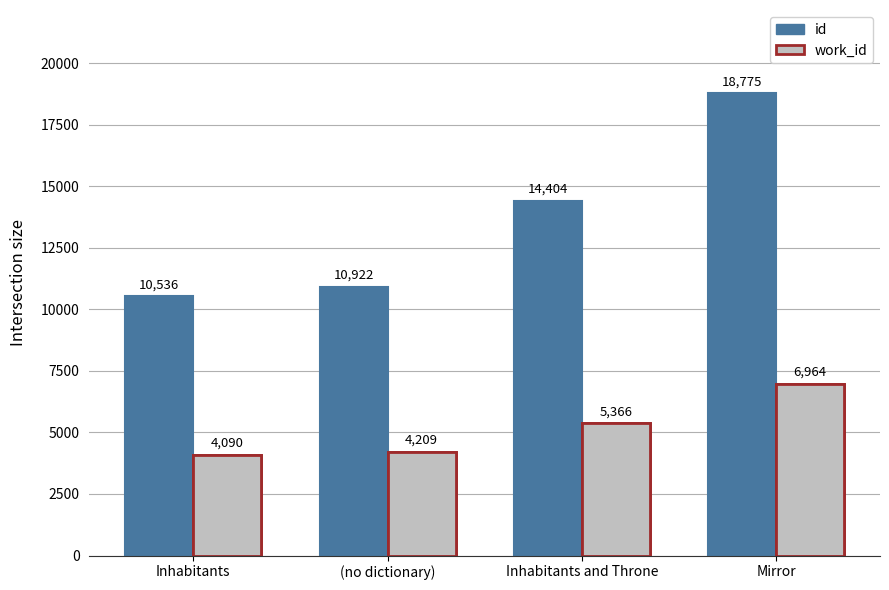

What is the value of the work_id bar at the 4th from the left?

6964